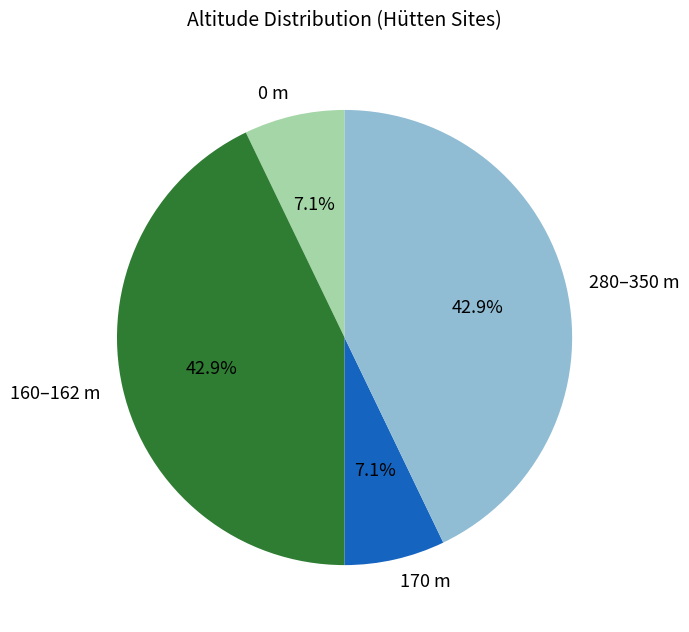

Does 160–162 m represent more than half of the total?

No